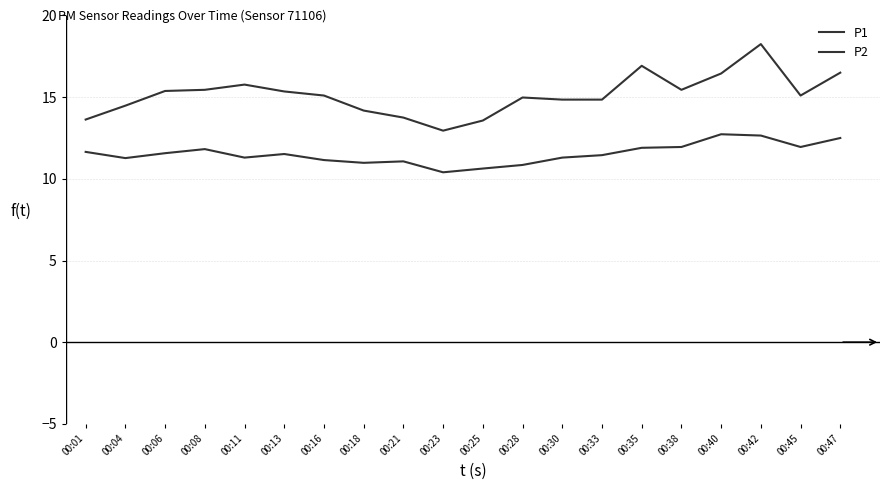

Does the chart have visible grid lines?

Yes